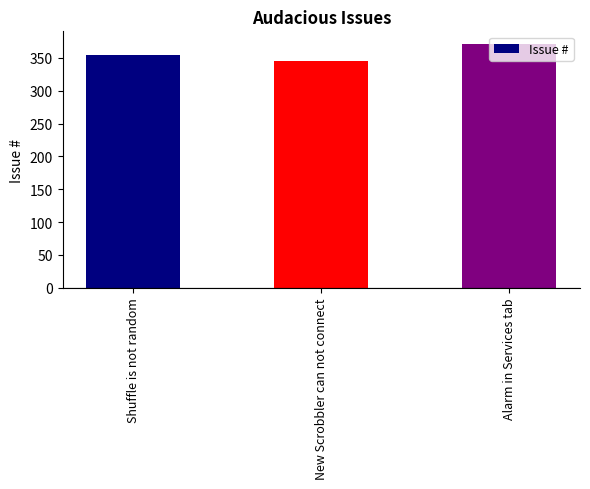

The chart shows a value of 187 at New Scrobbler can not connect. True or false?

False